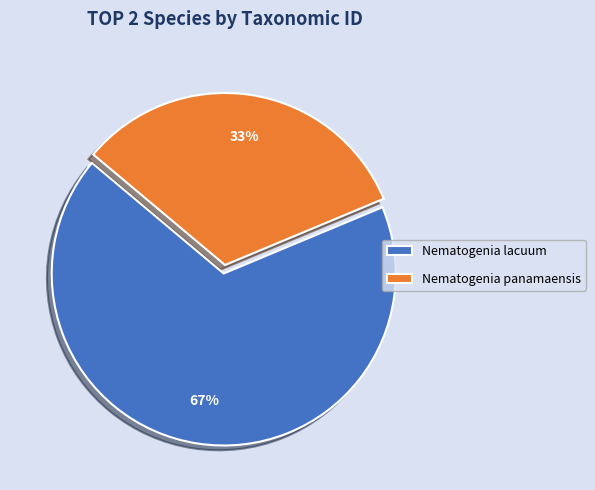

To the nearest percent, what is the average slice percentage?

50%